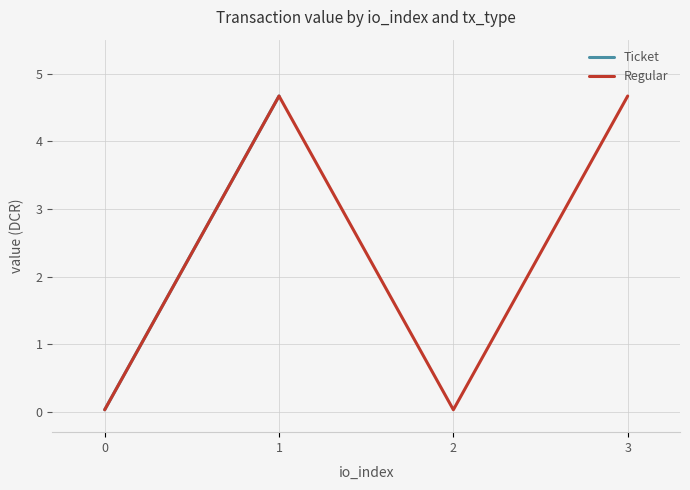

Where is the first local minimum?

2